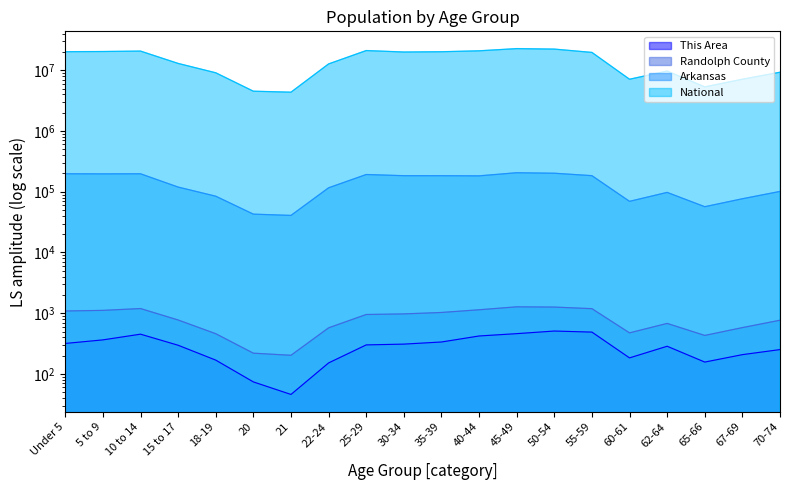

Which series has the largest total across all categories?

National